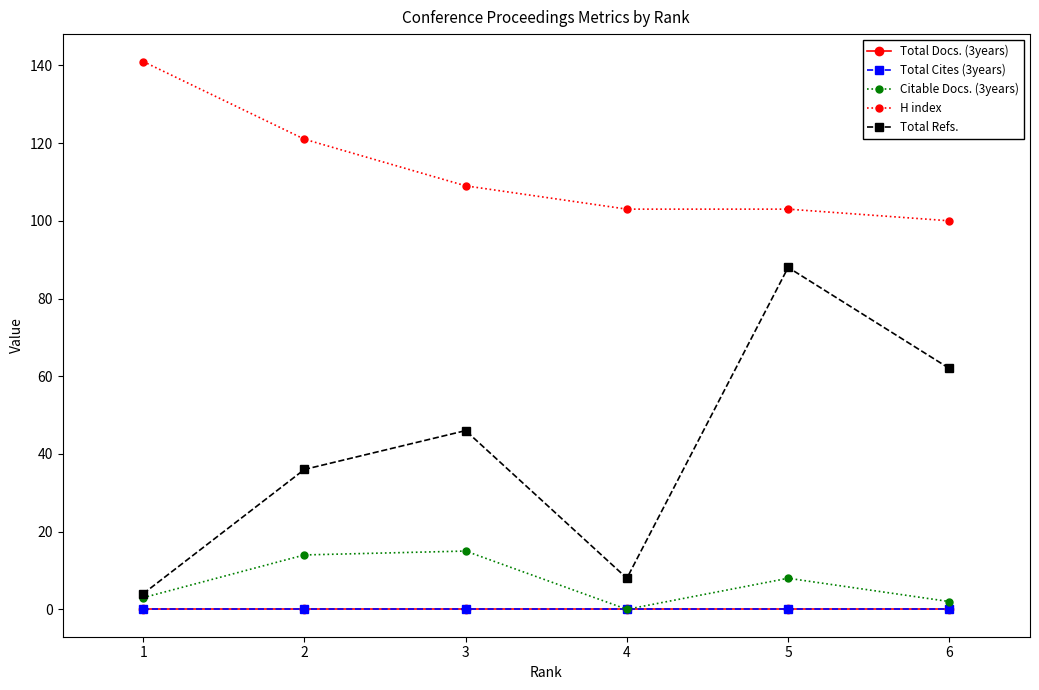

Which series changed the most between 2 and 5?

Total Refs.